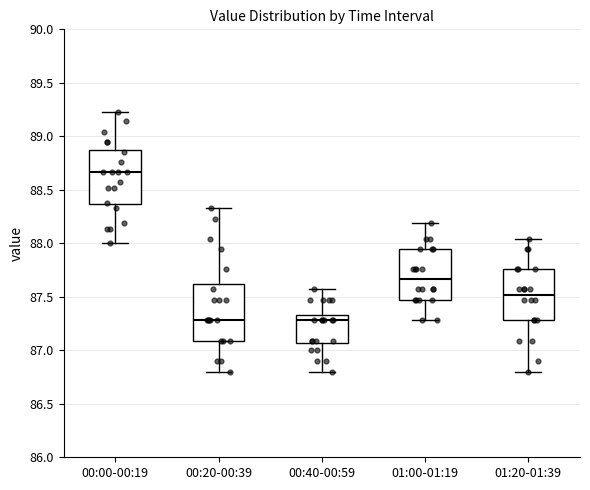

Reading left to right, read every box against the y-axis: the position of its median line, the range the box covers, and the ends of its whiskers. The values are not printed on the chart, so give them approximately, as read against the axis.

00:00-00:19: median 88.65, box 88.35 to 88.90, whiskers 88.00 to 89.25
00:20-00:39: median 87.30, box 87.10 to 87.60, whiskers 86.80 to 88.35
00:40-00:59: median 87.30, box 87.05 to 87.35, whiskers 86.80 to 87.55
01:00-01:19: median 87.65, box 87.45 to 87.95, whiskers 87.30 to 88.20
01:20-01:39: median 87.50, box 87.30 to 87.75, whiskers 86.80 to 88.05